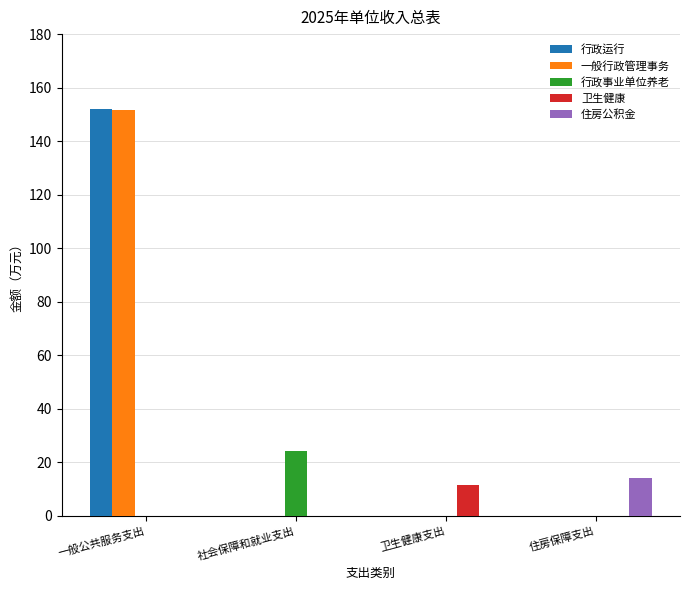

True or false: 一般行政管理事务 has a value of 0.0 at 社会保障和就业支出.

True